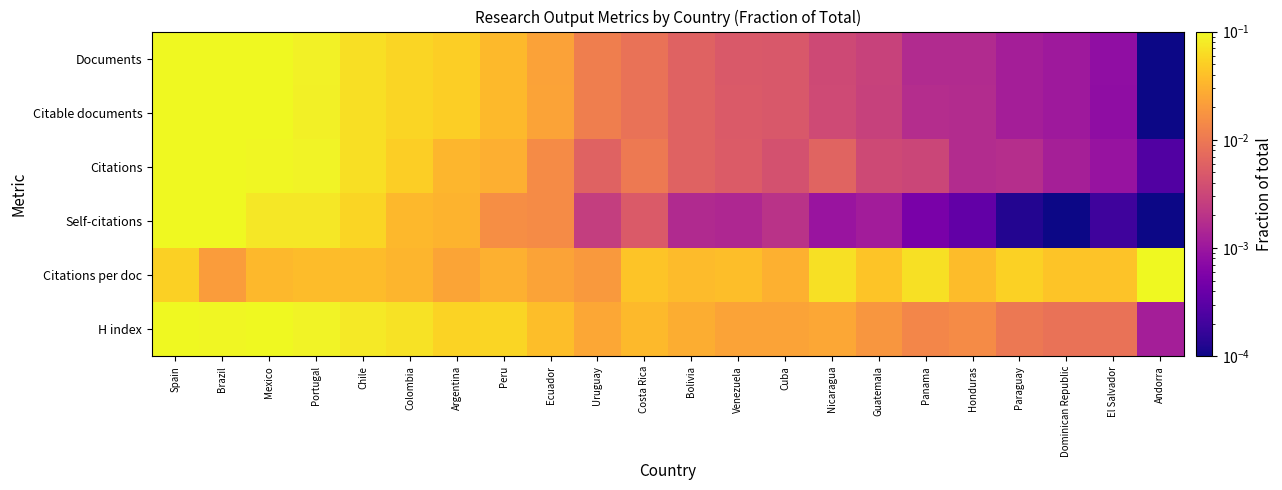

Reading right to left, transcribe all the data shown in this chart.

Documents: Andorra=0.0	El Salvador=0.0	Dominican Republic=0.0	Paraguay=0.0	Honduras=0.0	Panama=0.0	Guatemala=0.0	Nicaragua=0.0	Cuba=0.0	Venezuela=0.0	Bolivia=0.0	Costa Rica=0.0	Uruguay=0.0	Ecuador=0.0	Peru=0.0	Argentina=0.1	Colombia=0.1	Chile=0.1	Portugal=0.1	Mexico=0.1	Brazil=0.1	Spain=0.1
Citable documents: Andorra=0.0	El Salvador=0.0	Dominican Republic=0.0	Paraguay=0.0	Honduras=0.0	Panama=0.0	Guatemala=0.0	Nicaragua=0.0	Cuba=0.0	Venezuela=0.0	Bolivia=0.0	Costa Rica=0.0	Uruguay=0.0	Ecuador=0.0	Peru=0.0	Argentina=0.0	Colombia=0.1	Chile=0.1	Portugal=0.1	Mexico=0.1	Brazil=0.1	Spain=0.1
Citations: Andorra=0.0	El Salvador=0.0	Dominican Republic=0.0	Paraguay=0.0	Honduras=0.0	Panama=0.0	Guatemala=0.0	Nicaragua=0.0	Cuba=0.0	Venezuela=0.0	Bolivia=0.0	Costa Rica=0.0	Uruguay=0.0	Ecuador=0.0	Peru=0.0	Argentina=0.0	Colombia=0.1	Chile=0.1	Portugal=0.1	Mexico=0.1	Brazil=0.1	Spain=0.1
Self-citations: Andorra=0.0	El Salvador=0.0	Dominican Republic=0.0	Paraguay=0.0	Honduras=0.0	Panama=0.0	Guatemala=0.0	Nicaragua=0.0	Cuba=0.0	Venezuela=0.0	Bolivia=0.0	Costa Rica=0.0	Uruguay=0.0	Ecuador=0.0	Peru=0.0	Argentina=0.0	Colombia=0.0	Chile=0.1	Portugal=0.1	Mexico=0.1	Brazil=0.1	Spain=0.1
Citations per doc: Andorra=0.1	El Salvador=0.0	Dominican Republic=0.0	Paraguay=0.1	Honduras=0.0	Panama=0.1	Guatemala=0.0	Nicaragua=0.1	Cuba=0.0	Venezuela=0.0	Bolivia=0.0	Costa Rica=0.0	Uruguay=0.0	Ecuador=0.0	Peru=0.0	Argentina=0.0	Colombia=0.0	Chile=0.0	Portugal=0.0	Mexico=0.0	Brazil=0.0	Spain=0.1
H index: Andorra=0.0	El Salvador=0.0	Dominican Republic=0.0	Paraguay=0.0	Honduras=0.0	Panama=0.0	Guatemala=0.0	Nicaragua=0.0	Cuba=0.0	Venezuela=0.0	Bolivia=0.0	Costa Rica=0.0	Uruguay=0.0	Ecuador=0.0	Peru=0.1	Argentina=0.1	Colombia=0.1	Chile=0.1	Portugal=0.1	Mexico=0.1	Brazil=0.1	Spain=0.1